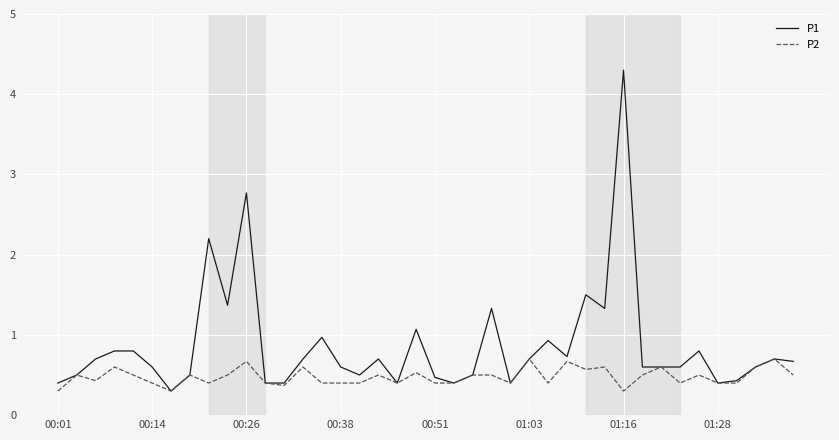

Rank the series by their maximum value, from lowest to highest.

P2, P1